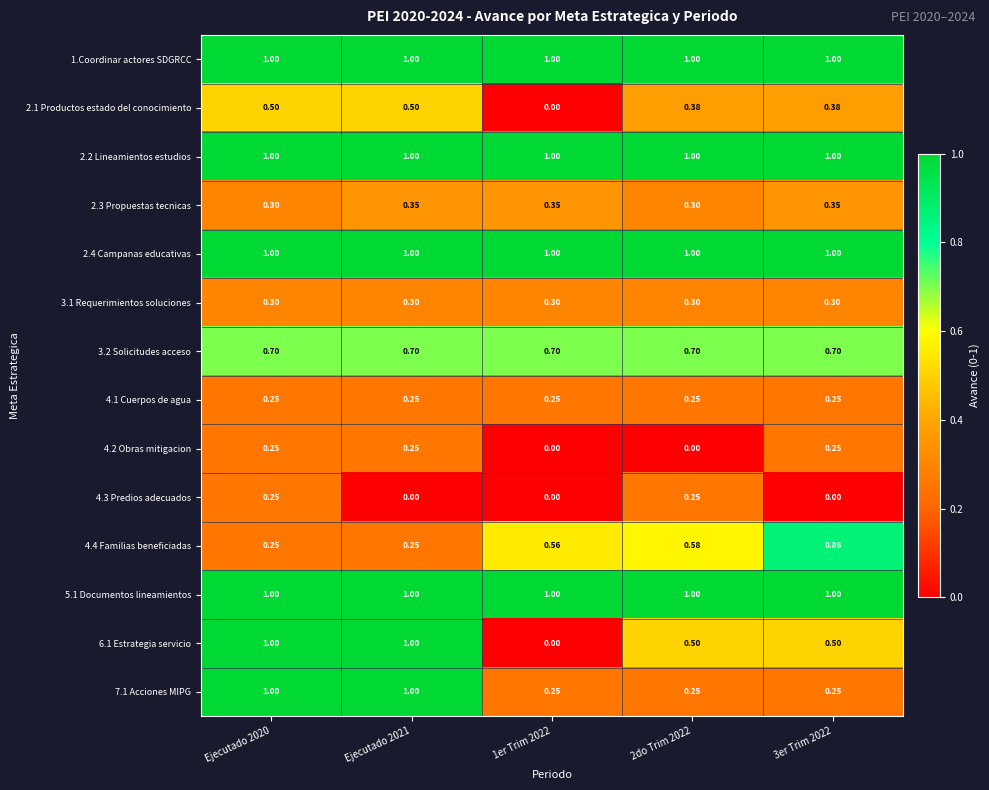

Is the value of 4.4 Familias beneficiadas at 3er Trim 2022 greater than the value of 2.1 Productos estado del conocimiento at Ejecutado 2020?

Yes